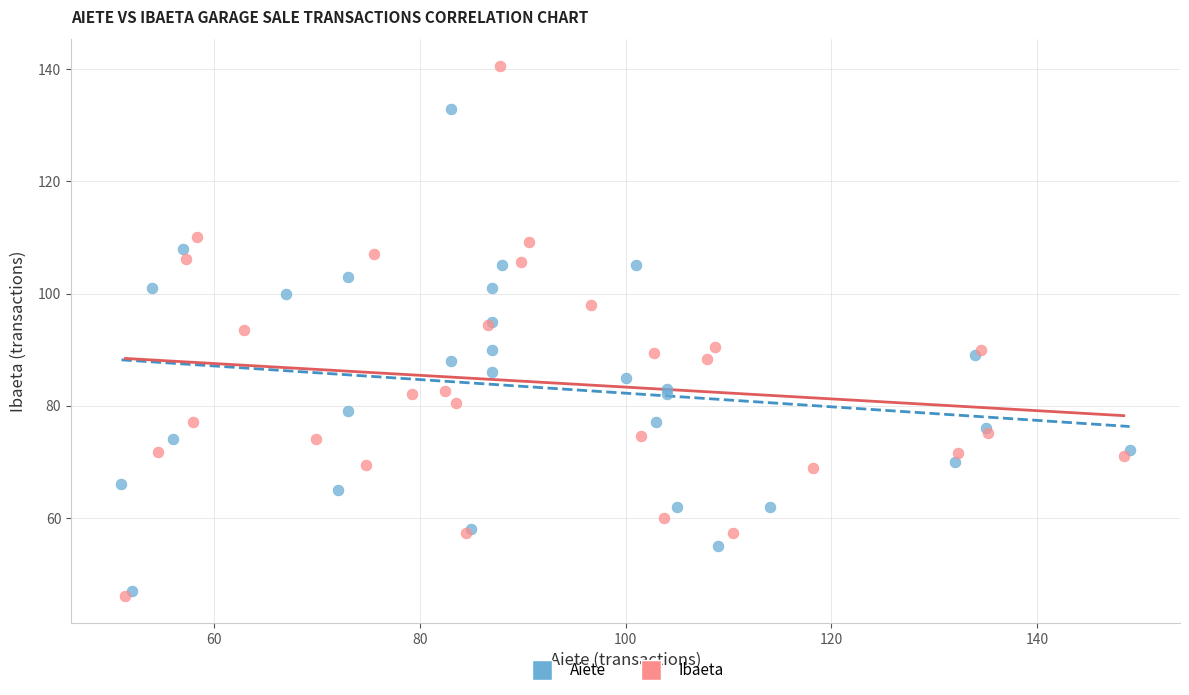

Which series contains the highest Y value?

Ibaeta